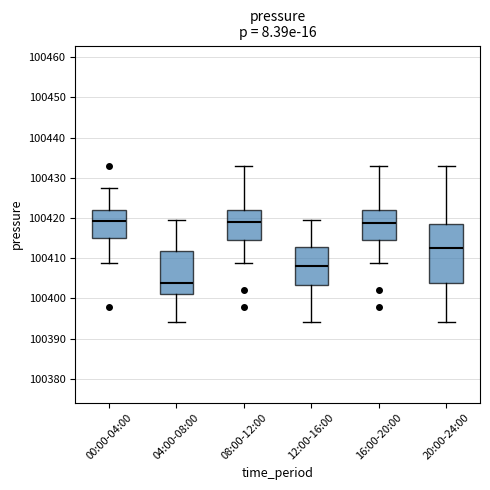

Reading left to right, transcribe this box plot: for each box, give where its median line is, the range the box spans, and where its two whiskers end, as read against the y-axis. The values are not printed on the chart, so give them approximately, as read against the axis.

00:00-04:00: median 100419, box 100415 to 100422, whiskers 100409 to 100428
04:00-08:00: median 100404, box 100401 to 100412, whiskers 100394 to 100419
08:00-12:00: median 100419, box 100415 to 100422, whiskers 100409 to 100433
12:00-16:00: median 100408, box 100403 to 100413, whiskers 100394 to 100419
16:00-20:00: median 100419, box 100415 to 100422, whiskers 100409 to 100433
20:00-24:00: median 100413, box 100404 to 100418, whiskers 100394 to 100433